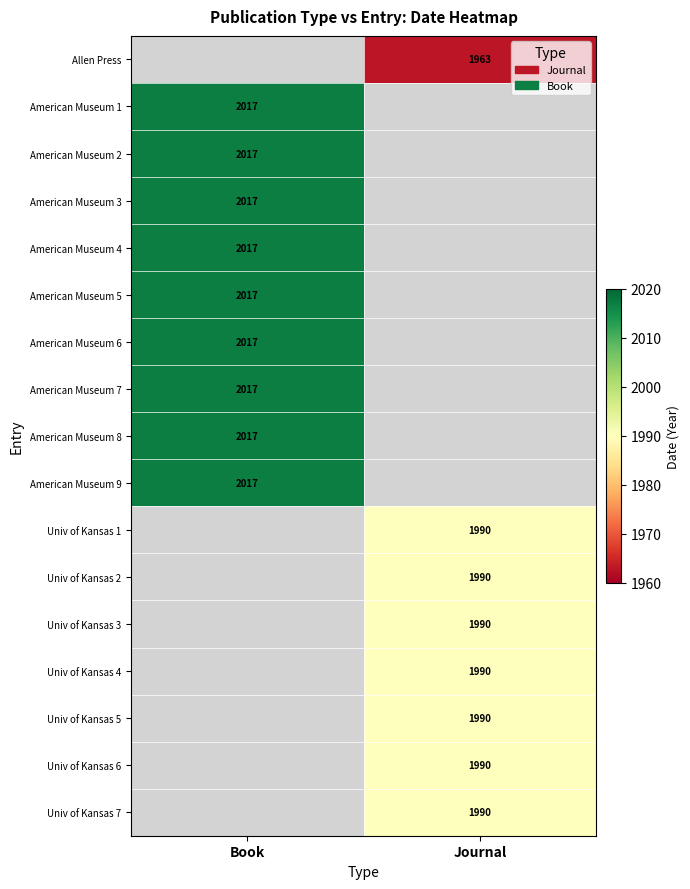

Is it true that American Museum 6 equals 2017 at Book?

True